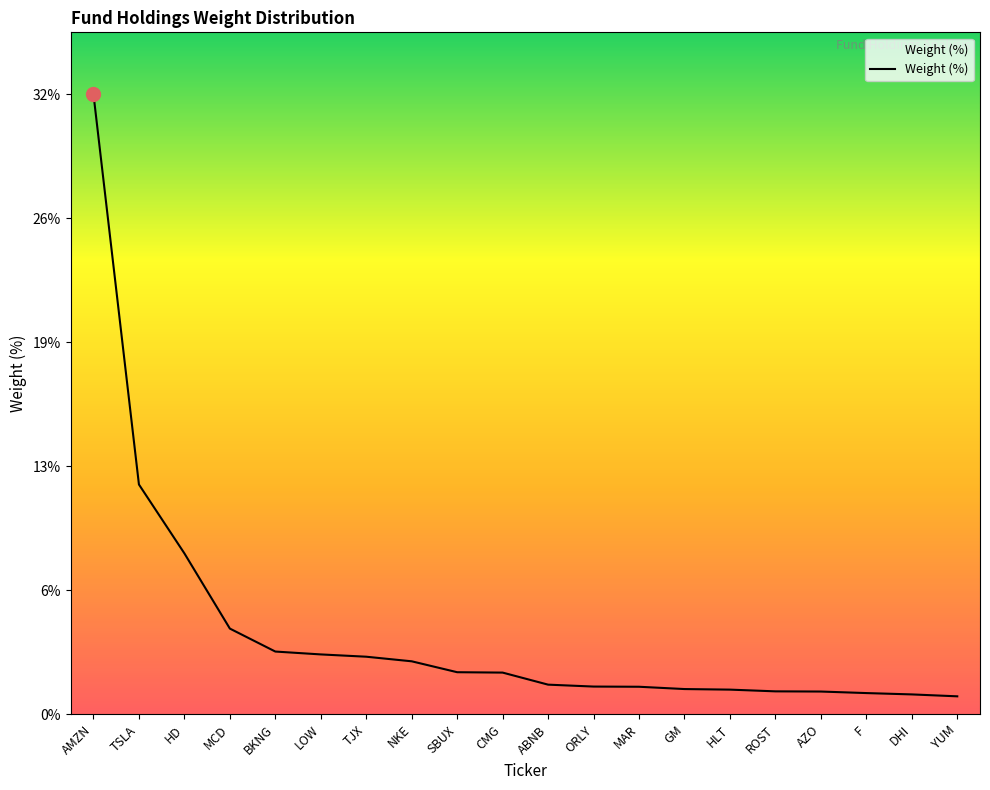

List the labels in order of value, largest first.

AMZN, TSLA, HD, MCD, BKNG, LOW, TJX, NKE, SBUX, CMG, ABNB, ORLY, MAR, GM, HLT, ROST, AZO, F, DHI, YUM